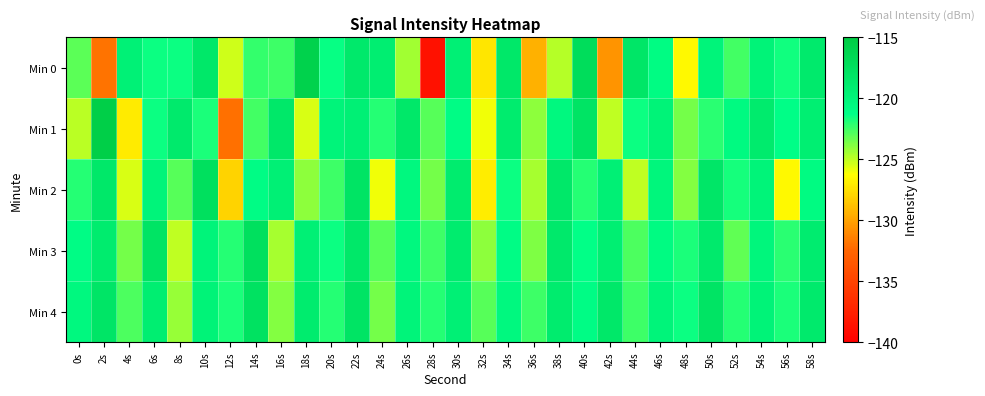

Reading left to right, transcribe all the data shown in this chart.

Min 0: 0s=-123.0	2s=-131.9	4s=-119.6	6s=-121.5	8s=-121.5	10s=-118.5	12s=-125.3	14s=-122.3	16s=-122.5	18s=-115.9	20s=-121.4	22s=-118.7	24s=-119.2	26s=-124.5	28s=-138.7	30s=-119.5	32s=-127.2	34s=-118.4	36s=-129.4	38s=-124.9	40s=-117.2	42s=-130.5	44s=-118.3	46s=-120.9	48s=-126.5	50s=-120.0	52s=-122.6	54s=-119.8	56s=-121.6	58s=-118.8
Min 1: 0s=-124.9	2s=-115.4	4s=-127.1	6s=-121.5	8s=-118.8	10s=-121.8	12s=-132.1	14s=-122.6	16s=-118.5	18s=-125.5	20s=-120.0	22s=-119.5	24s=-122.0	26s=-118.5	28s=-123.0	30s=-121.0	32s=-126.0	34s=-119.0	36s=-124.0	38s=-120.5	40s=-118.0	42s=-125.0	44s=-121.5	46s=-119.8	48s=-123.5	50s=-122.1	52s=-120.7	54s=-118.9	56s=-121.2	58s=-119.3
Min 2: 0s=-122.0	2s=-118.5	4s=-125.5	6s=-120.0	8s=-123.0	10s=-117.5	12s=-128.0	14s=-121.0	16s=-119.5	18s=-124.0	20s=-122.5	22s=-118.0	24s=-126.0	26s=-120.5	28s=-123.5	30s=-119.0	32s=-127.0	34s=-121.5	36s=-124.5	38s=-118.5	40s=-122.0	42s=-119.5	44s=-125.0	46s=-120.2	48s=-123.8	50s=-118.3	52s=-121.7	54s=-119.9	56s=-126.5	58s=-120.8
Min 3: 0s=-121.0	2s=-119.0	4s=-123.5	6s=-118.0	8s=-125.0	10s=-120.0	12s=-122.0	14s=-117.5	16s=-124.5	18s=-119.5	20s=-121.5	22s=-118.5	24s=-123.0	26s=-120.5	28s=-122.5	30s=-119.0	32s=-124.0	34s=-121.0	36s=-123.7	38s=-118.7	40s=-121.3	42s=-119.3	44s=-122.8	46s=-120.8	48s=-121.8	50s=-118.8	52s=-123.2	54s=-120.2	56s=-122.1	58s=-119.1
Min 4: 0s=-120.5	2s=-118.2	4s=-122.8	6s=-119.2	8s=-124.2	10s=-119.8	12s=-121.8	14s=-117.8	16s=-123.8	18s=-119.0	20s=-122.0	22s=-118.0	24s=-123.5	26s=-120.0	28s=-122.0	30s=-119.5	32s=-123.0	34s=-120.5	36s=-122.5	38s=-119.0	40s=-121.0	42s=-118.5	44s=-122.5	46s=-120.0	48s=-121.5	50s=-118.0	52s=-122.0	54s=-119.8	56s=-121.8	58s=-118.8